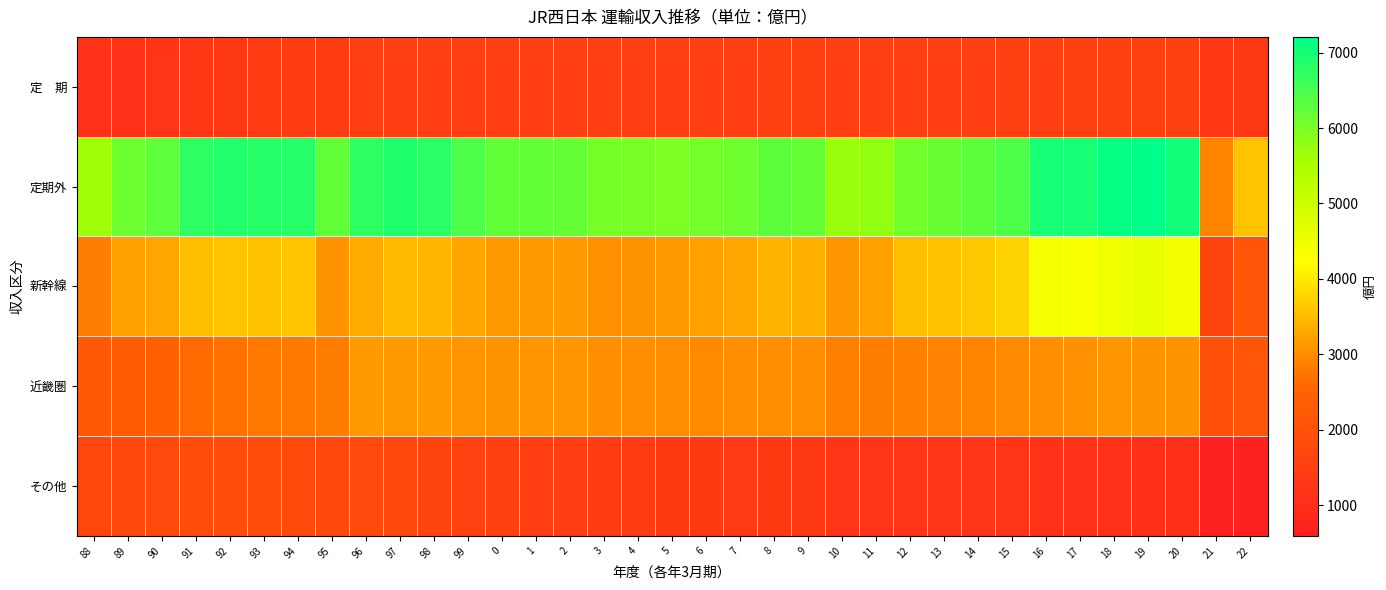

List the series in order of their peak value, highest first.

定期外, 新幹線, 近畿圏, その他, 定 期